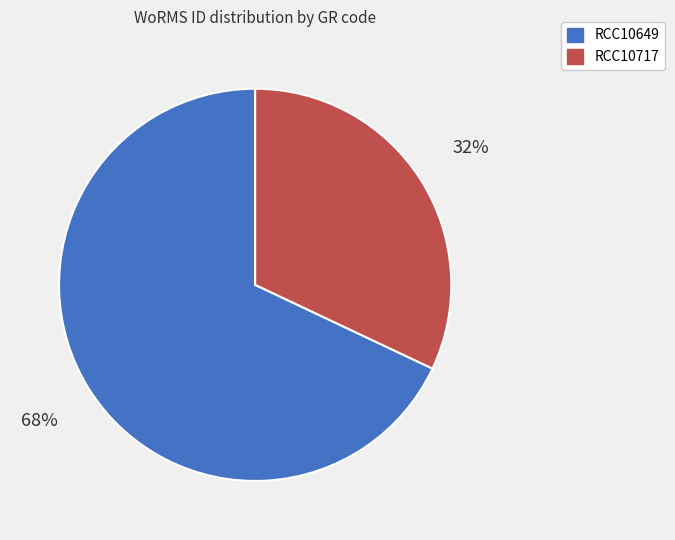

To the nearest percent, what is the combined percentage of RCC10649 and RCC10717?

100%